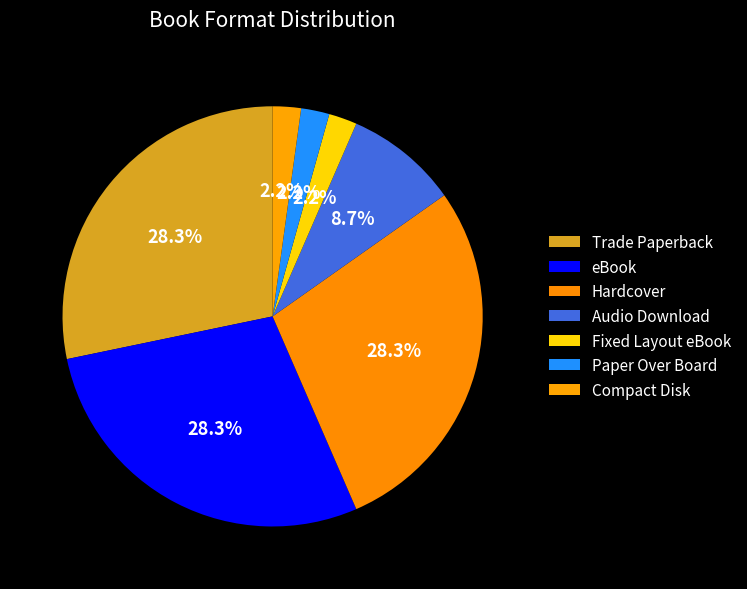

Is there a majority slice in this chart?

No